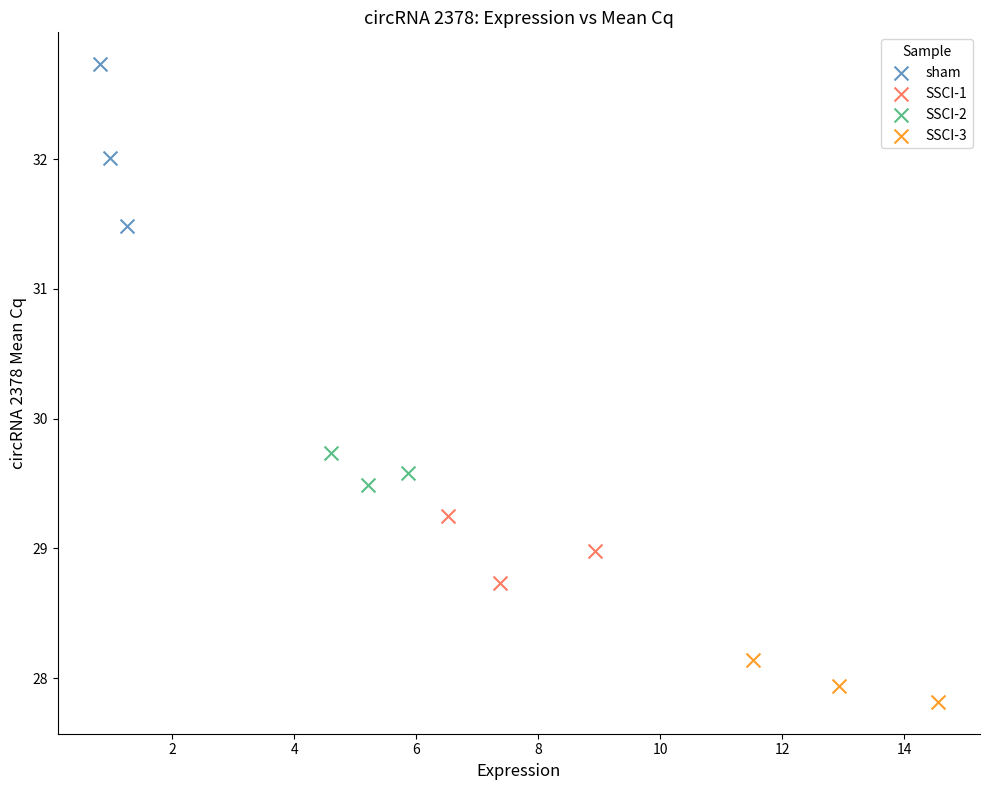

Which series has the largest Y range (max minus min)?

sham